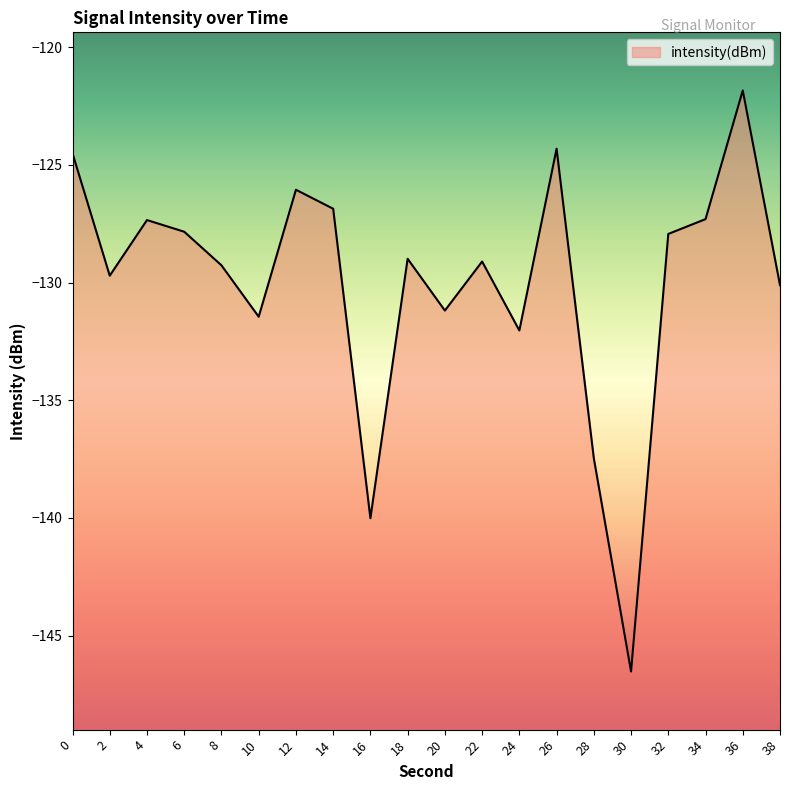

Reading left to right, extract all data points from this chart.

-124.5	-129.7	-127.3	-127.8	-129.3	-131.5	-126.1	-126.9	-140.0	-129.0	-131.2	-129.1	-132.0	-124.3	-137.5	-146.5	-127.9	-127.3	-121.8	-130.1